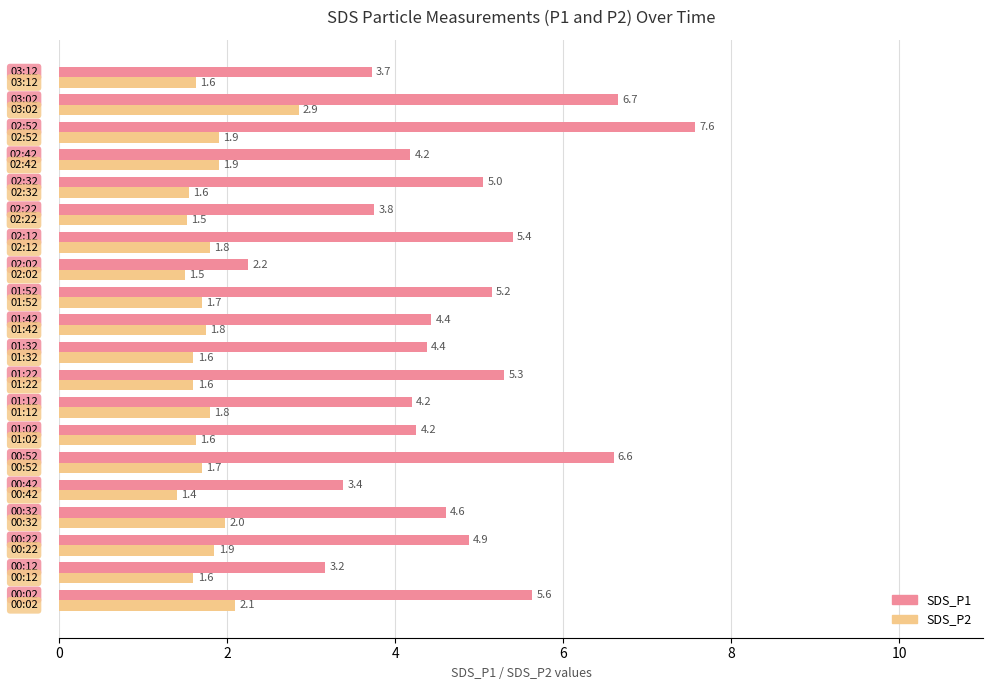

List the series in order of their overall mean, highest first.

SDS_P1, SDS_P2